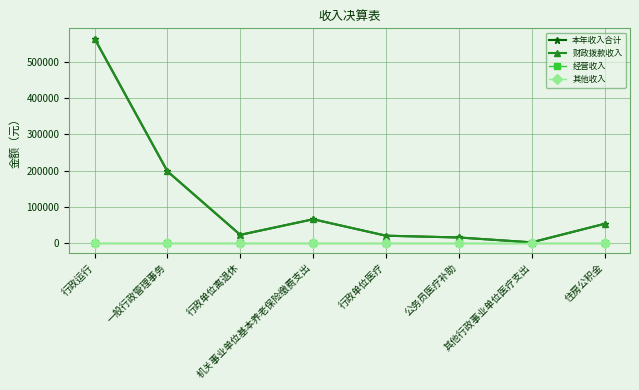

Between 住房公积金 and 行政单位医疗, which is larger?

住房公积金